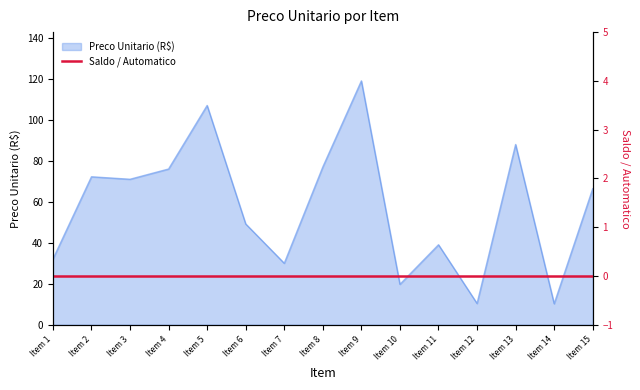

List the labels in order of value, largest first.

Item 9, Item 5, Item 13, Item 8, Item 4, Item 2, Item 3, Item 15, Item 6, Item 11, Item 1, Item 7, Item 10, Item 12, Item 14